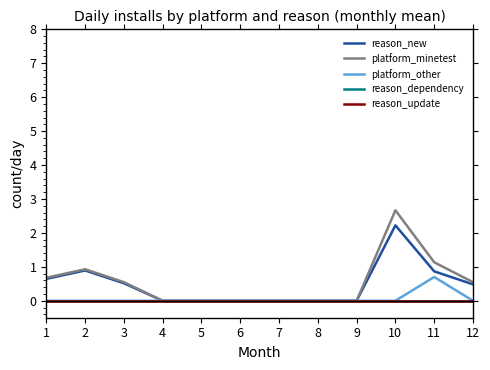

The value of reason_new at 10 is 3.8. True or false?

False